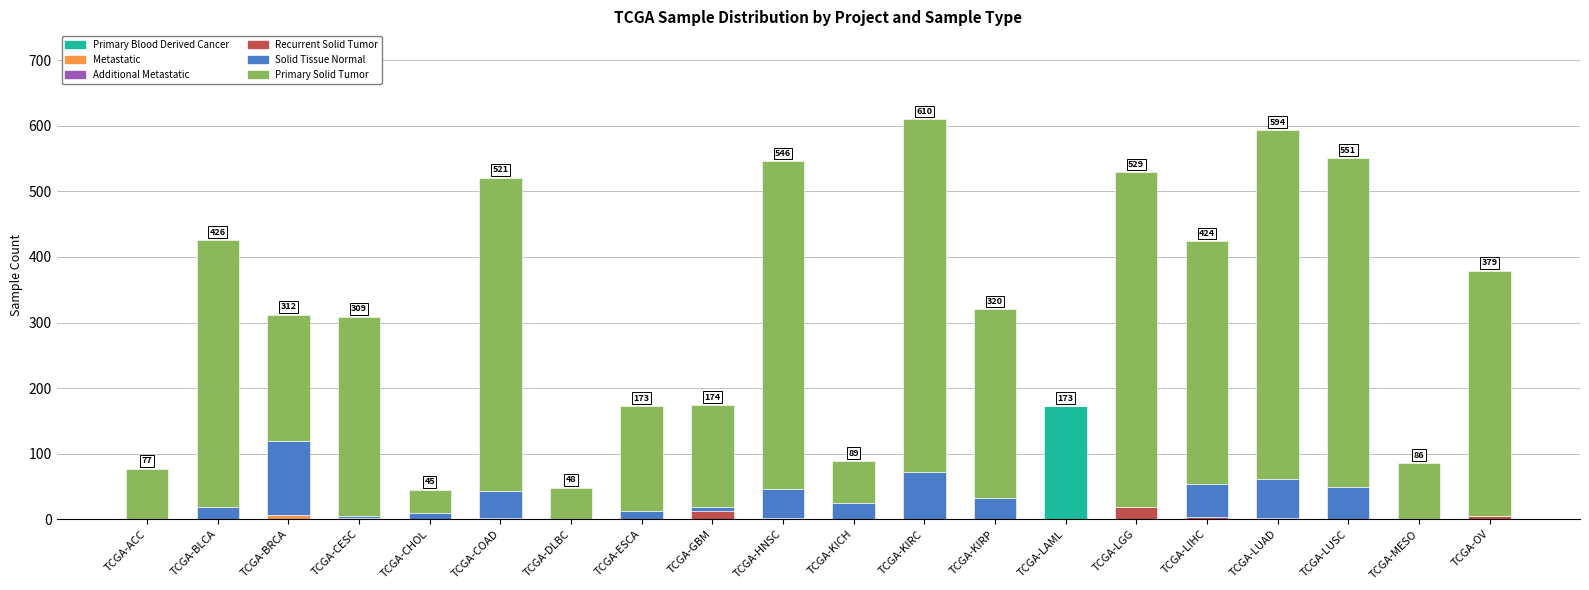

What is the highest value of the Primary Blood Derived Cancer series?

173